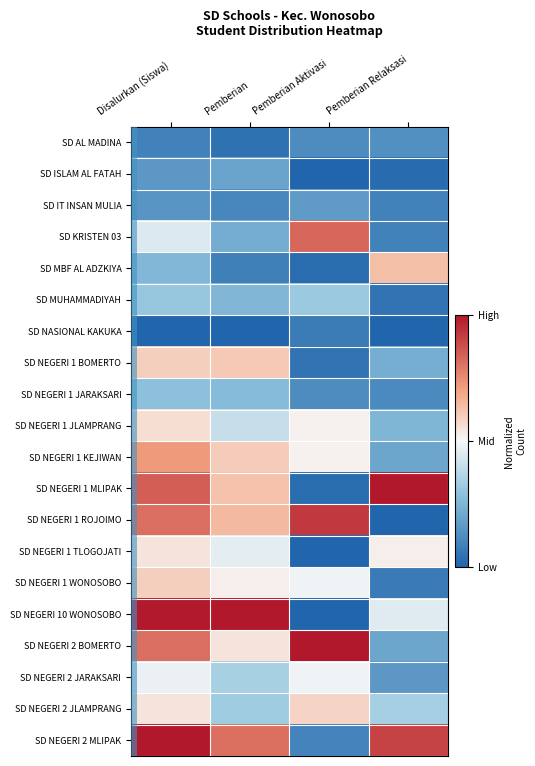

What is the spread (max minus min) of values at Pemberian Aktivasi?

1.0